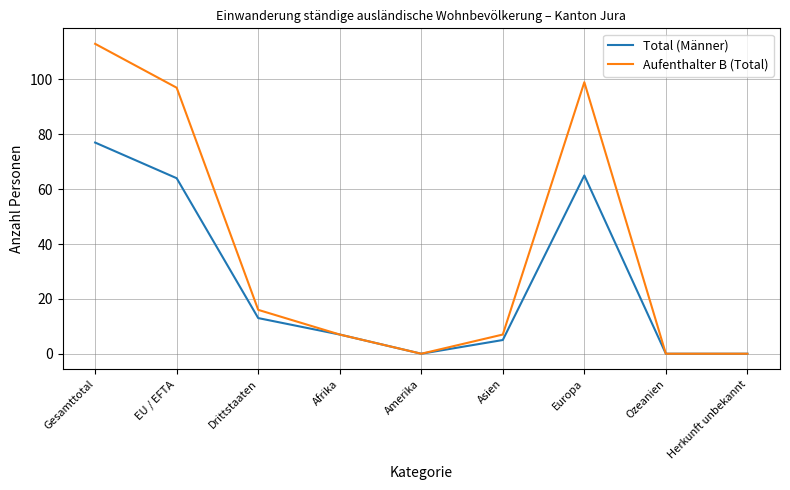

Which series changed the most between Drittstaaten and Herkunft unbekannt?

Aufenthalter B (Total)